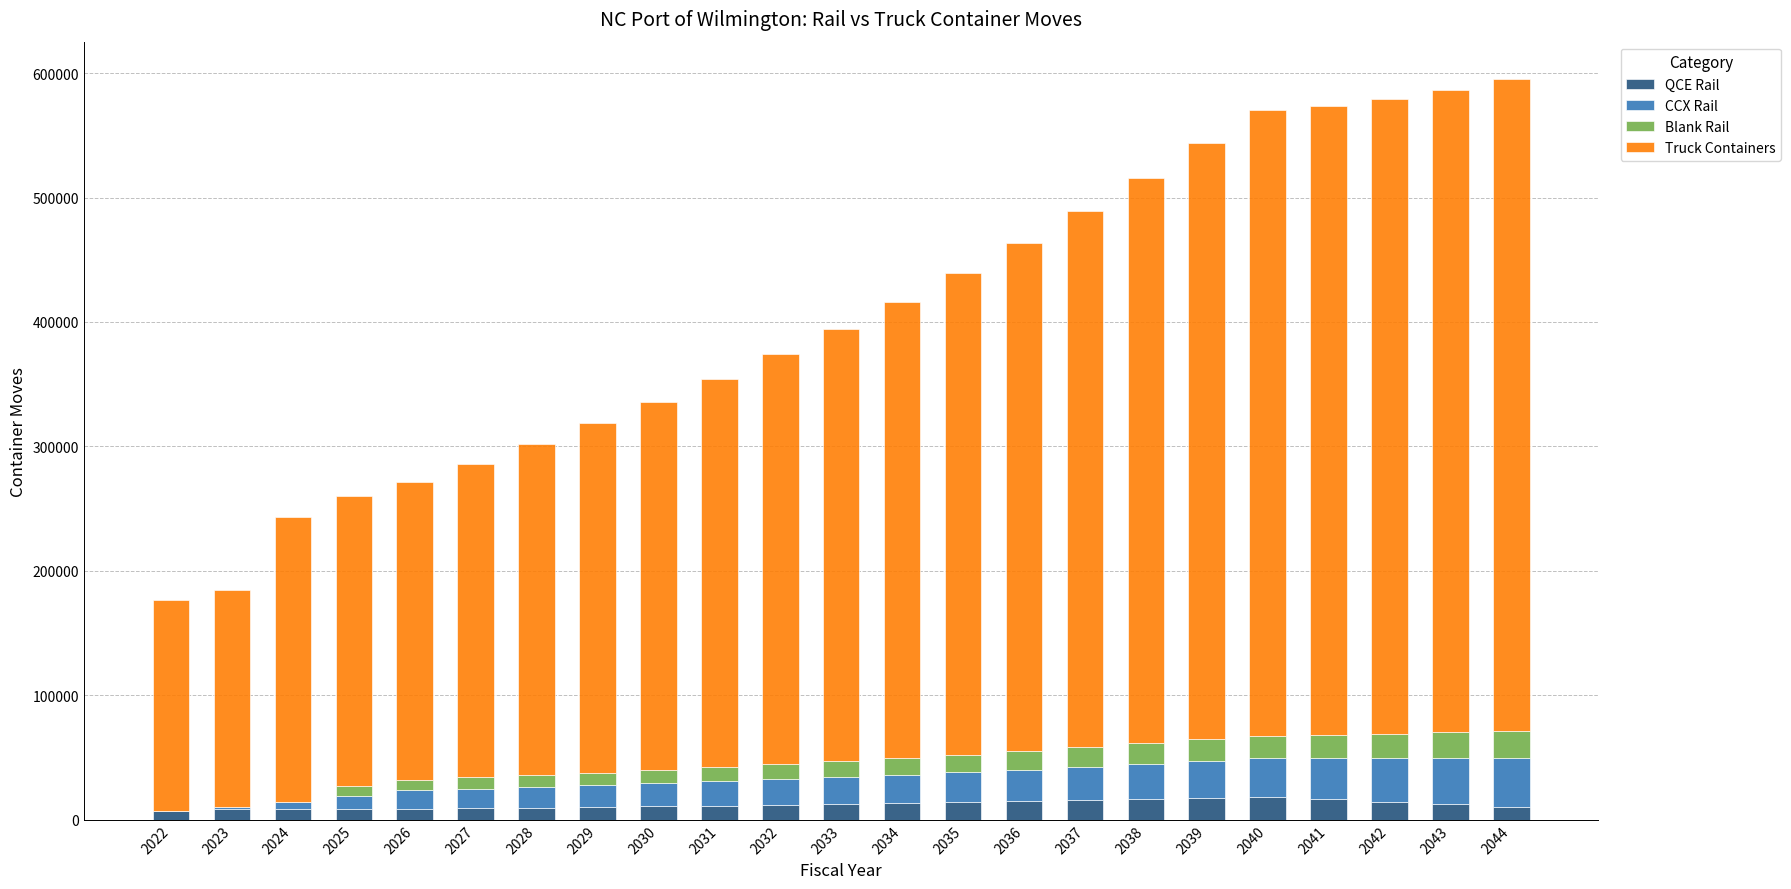

What is the sum of all QCE Rail values?

279643.3